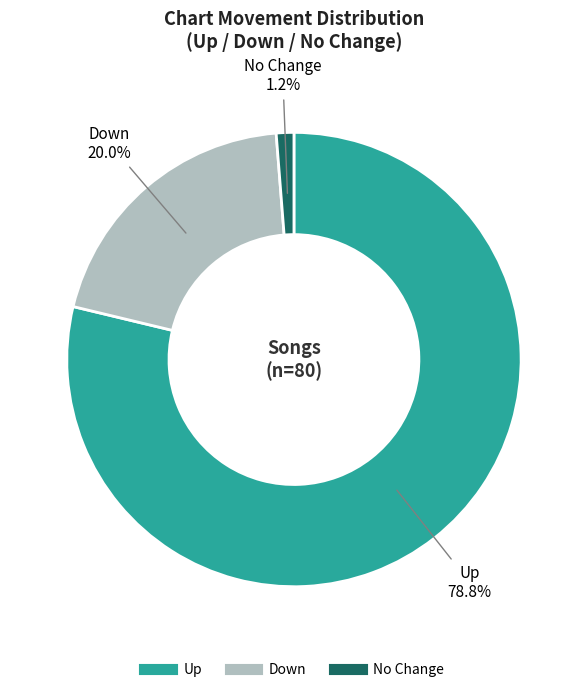

Is there any slice that represents more than half of the pie?

Yes